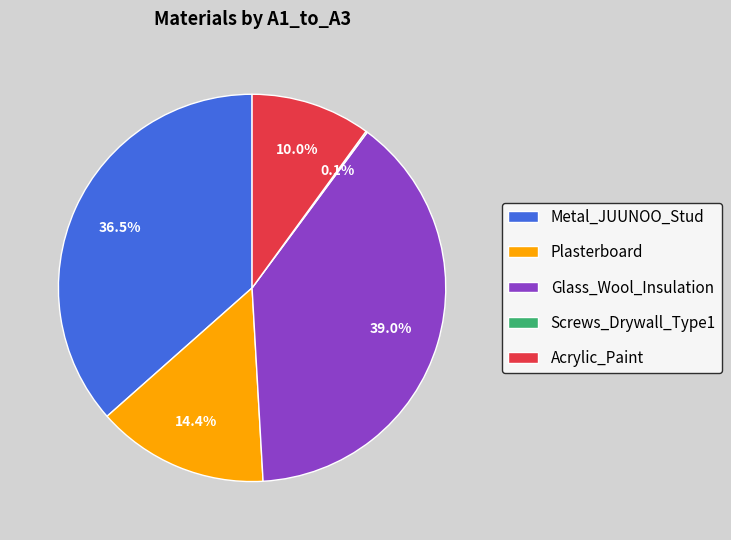

What percentage is NOT represented by Glass_Wool_Insulation?

61.0%